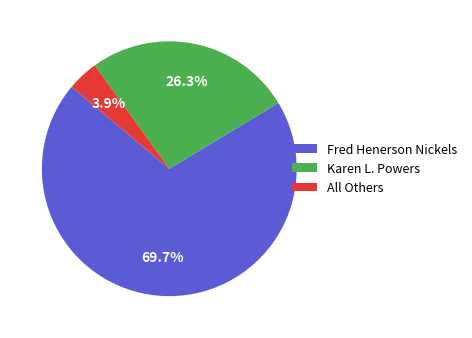

Do Fred Henerson Nickels and Karen L. Powers together represent more than half of the pie?

Yes